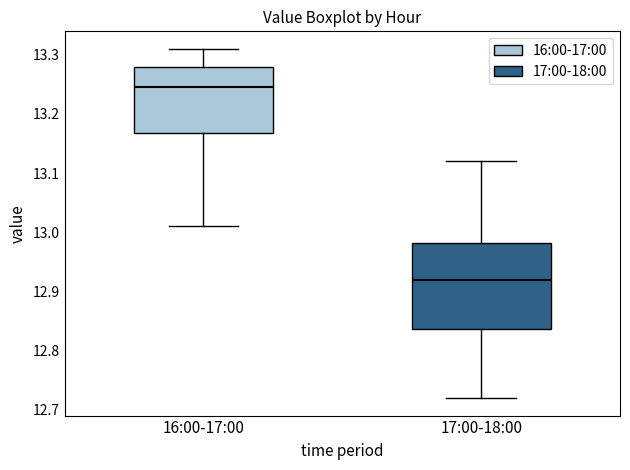

Which box's median line is the lowest?

17:00-18:00